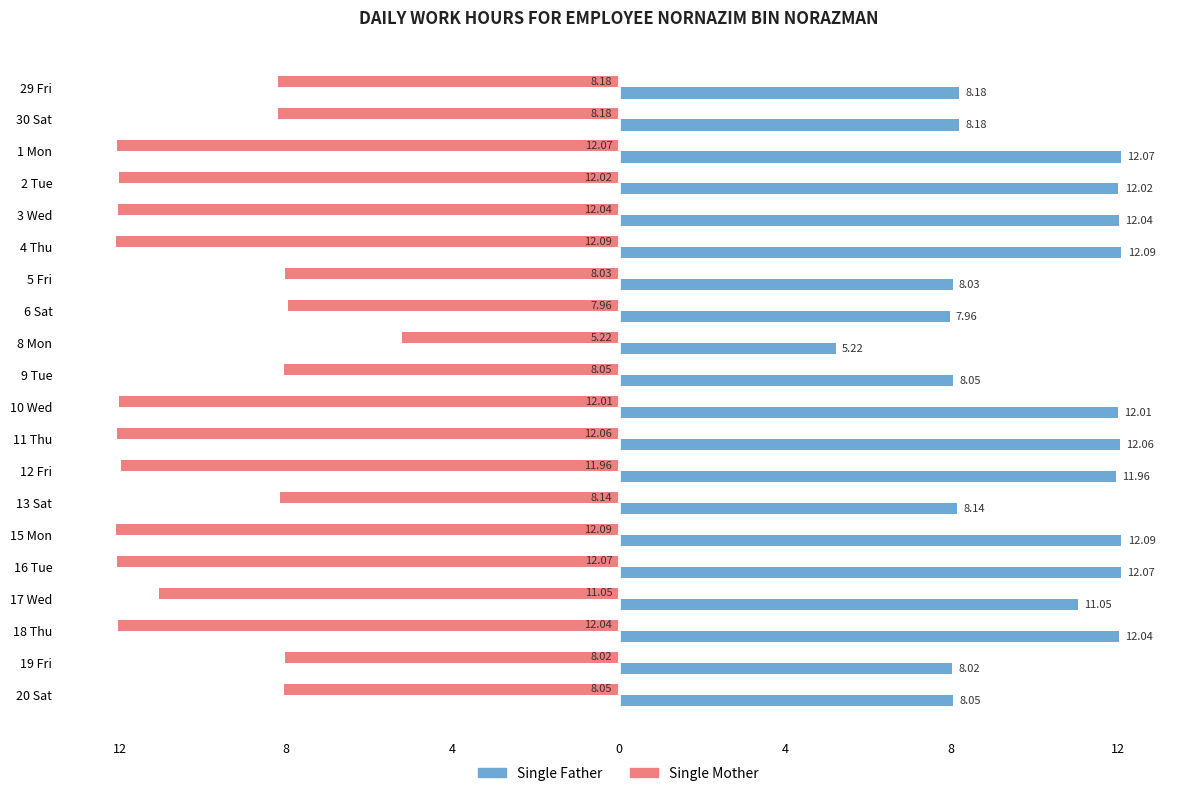

What are all the series names shown in the legend?

Single Father, Single Mother